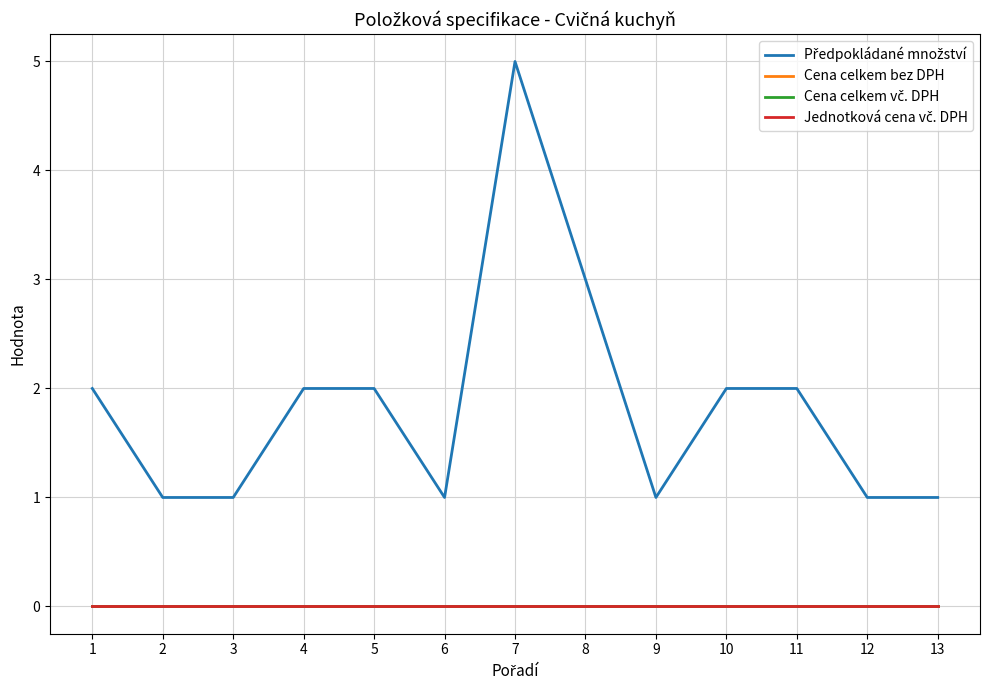

Does the chart have visible grid lines?

Yes